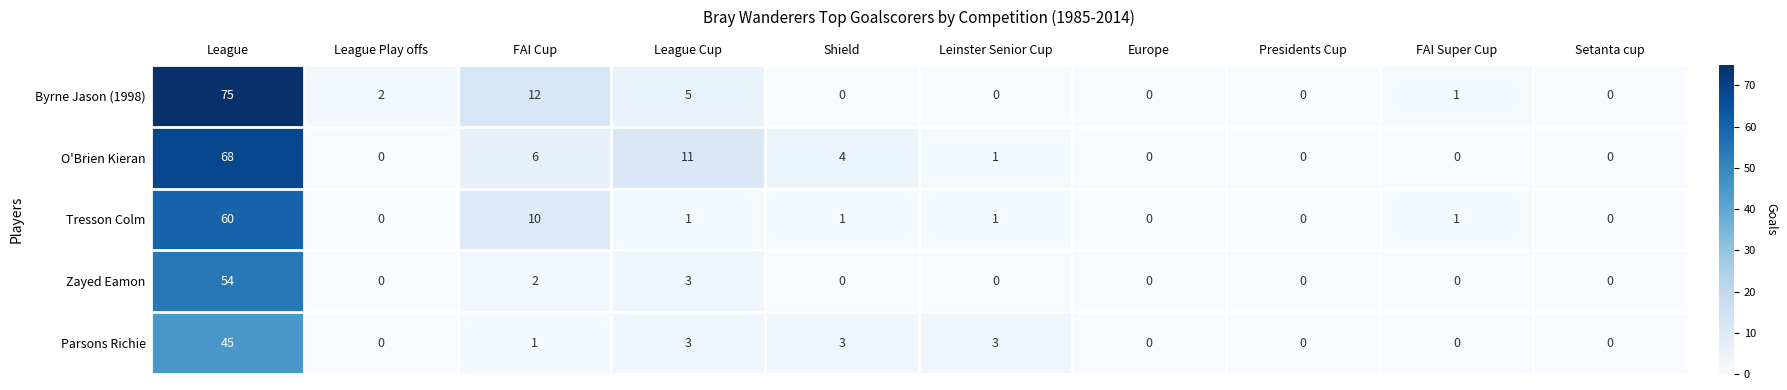

What is the maximum value shown in the chart?

75